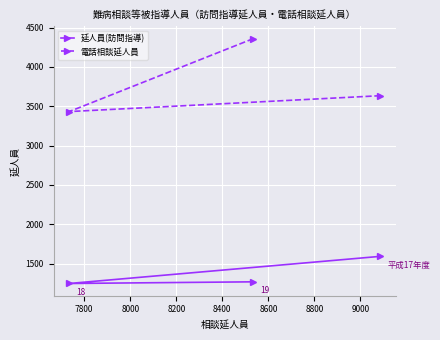

At how many categories does at least one series exceed 1810?

3